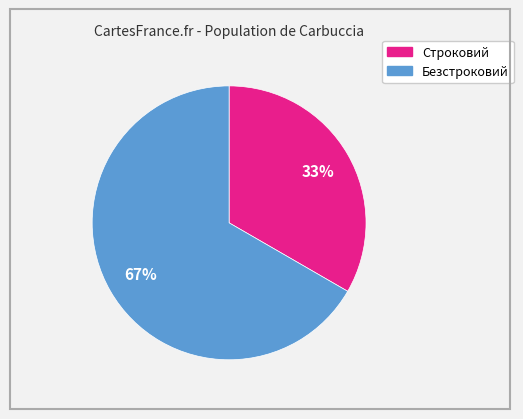

Which category has the smallest portion of the pie?

Строковий